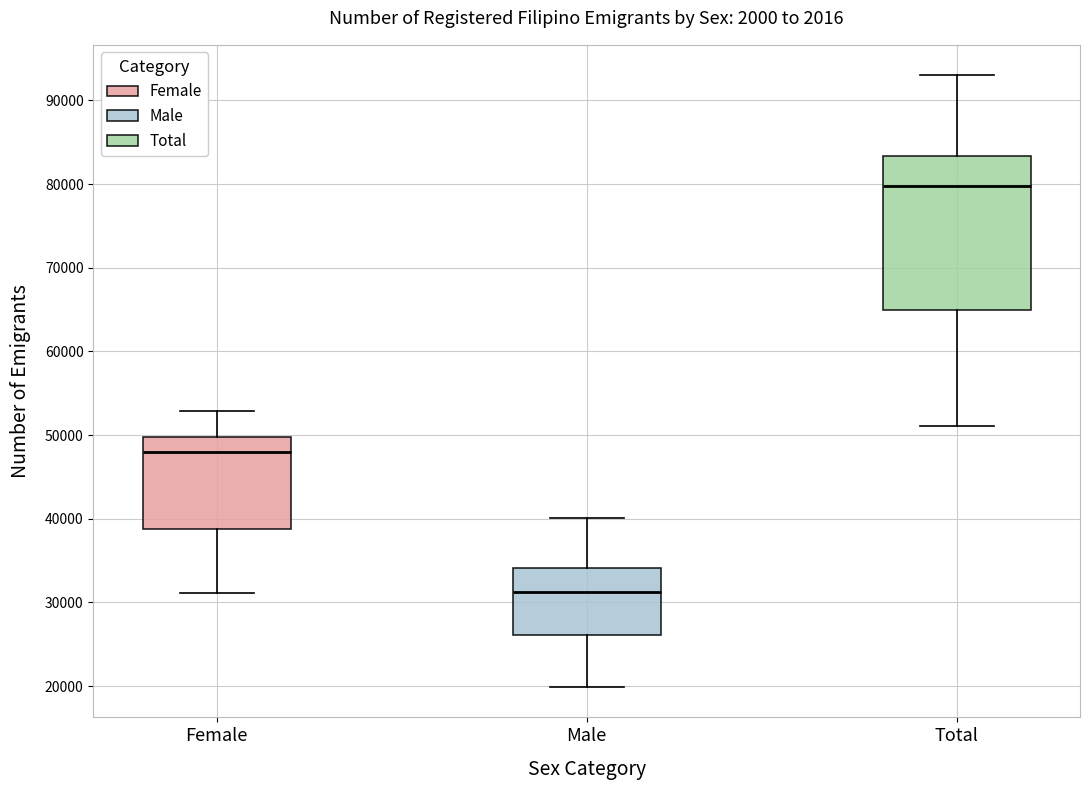

Which box's median line is the highest?

Total